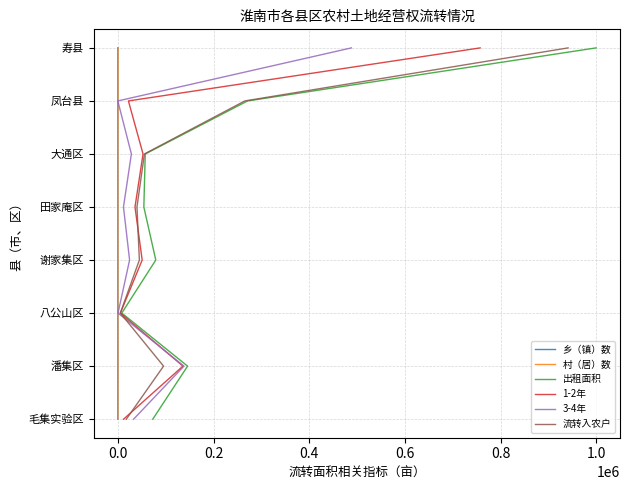

What are all the series names shown in the legend?

乡（镇）数, 村（居）数, 出租面积, 1-2年, 3-4年, 流转入农户